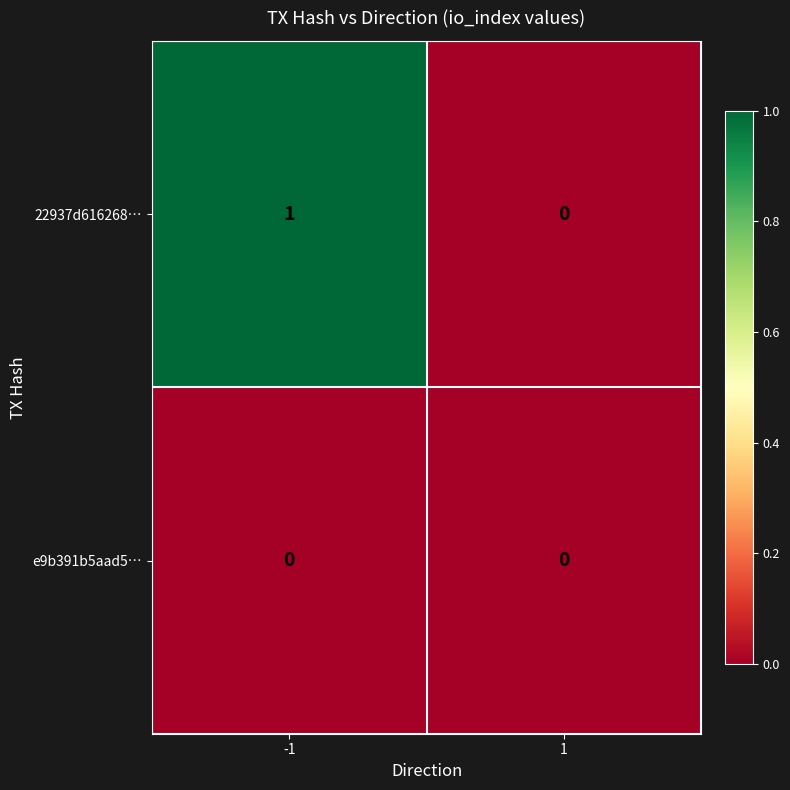

Reading right to left, transcribe all the data shown in this chart.

22937d616268…: 0	1
e9b391b5aad5…: 0	0